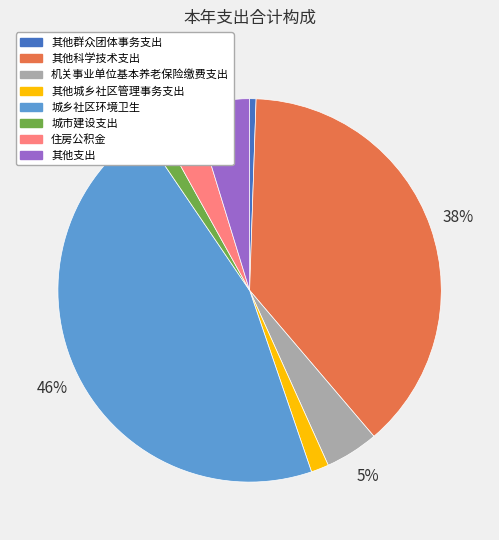

True or false: 其他支出 accounts for 15% of the total.

False